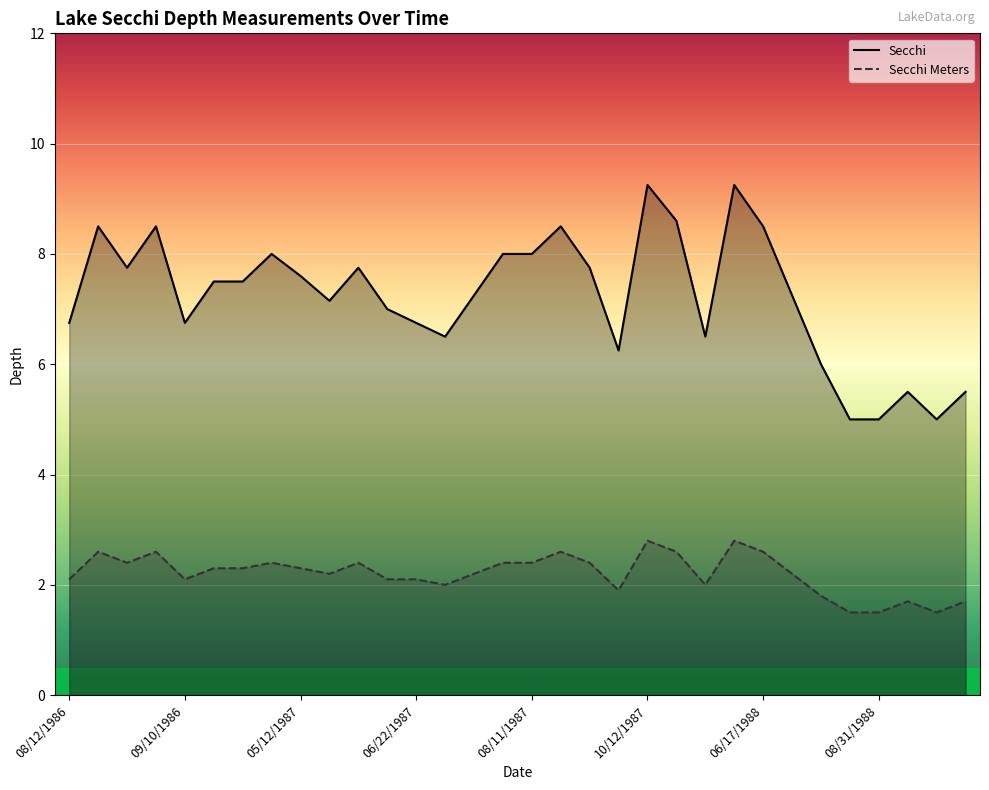

Reading right to left, list all the values displayed in this chart.

Secchi Meters: 10/08/1988=1.7	09/30/1988=1.5	09/24/1988=1.7	08/31/1988=1.5	08/01/1988=1.5	07/16/1988=1.8	07/01/1988=2.2	06/17/1988=2.6	05/23/1988=2.8	05/14/1988=2.0	05/02/1988=2.6	10/12/1987=2.8	09/19/1987=1.9	09/04/1987=2.4	08/25/1987=2.6	08/11/1987=2.4	07/29/1987=2.4	07/18/1987=2.2	06/30/1987=2.0	06/22/1987=2.1	06/13/1987=2.1	06/03/1987=2.4	05/21/1987=2.2	05/12/1987=2.3	09/30/1986=2.4	09/23/1986=2.3	09/16/1986=2.3	09/10/1986=2.1	09/04/1986=2.6	08/29/1986=2.4	08/19/1986=2.6	08/12/1986=2.1
Secchi: 10/08/1988=5.5	09/30/1988=5.0	09/24/1988=5.5	08/31/1988=5.0	08/01/1988=5.0	07/16/1988=6.0	07/01/1988=7.2	06/17/1988=8.5	05/23/1988=9.2	05/14/1988=6.5	05/02/1988=8.6	10/12/1987=9.2	09/19/1987=6.2	09/04/1987=7.8	08/25/1987=8.5	08/11/1987=8.0	07/29/1987=8.0	07/18/1987=7.2	06/30/1987=6.5	06/22/1987=6.8	06/13/1987=7.0	06/03/1987=7.8	05/21/1987=7.2	05/12/1987=7.6	09/30/1986=8.0	09/23/1986=7.5	09/16/1986=7.5	09/10/1986=6.8	09/04/1986=8.5	08/29/1986=7.8	08/19/1986=8.5	08/12/1986=6.8